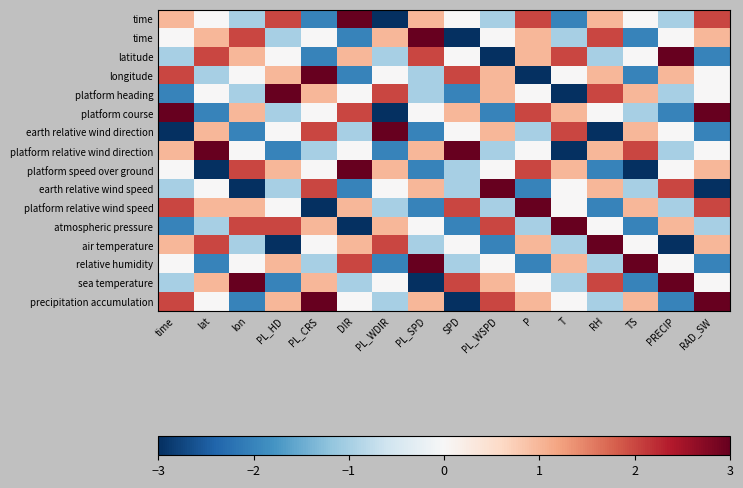

Which has a higher value, PL_WDIR or P?

P